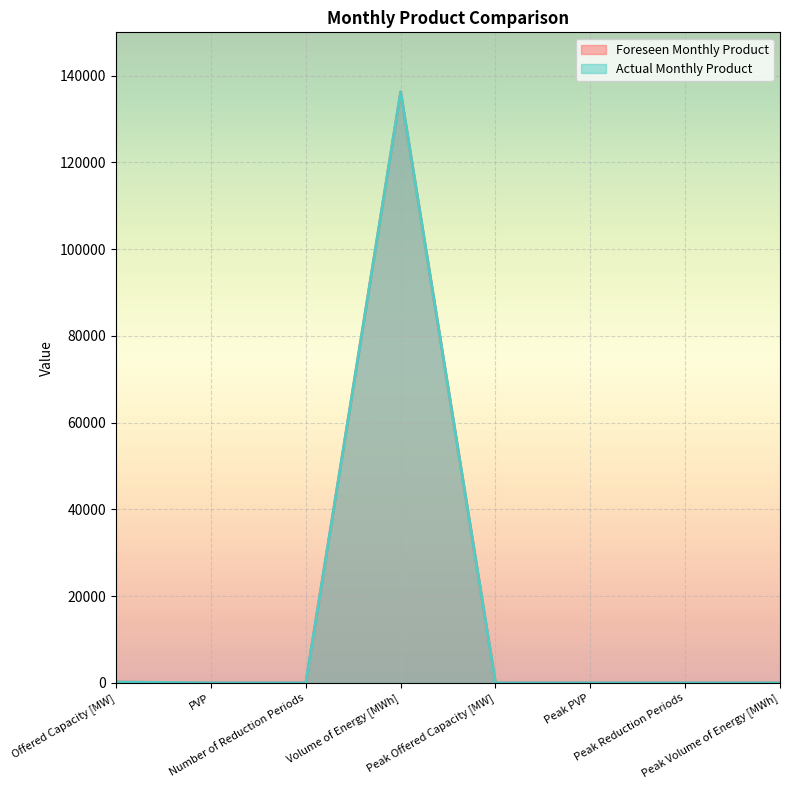

Reading left to right, extract all data points from this chart.

Foreseen Monthly Product: Offered Capacity [MW]=189	PVP=1	Number of Reduction Periods=0	Volume of Energy [MWh]=136269	Peak Offered Capacity [MW]=0	Peak PVP=0	Peak Reduction Periods=0	Peak Volume of Energy [MWh]=0
Actual Monthly Product: Offered Capacity [MW]=189	PVP=1	Number of Reduction Periods=0	Volume of Energy [MWh]=136269	Peak Offered Capacity [MW]=0	Peak PVP=0	Peak Reduction Periods=0	Peak Volume of Energy [MWh]=0